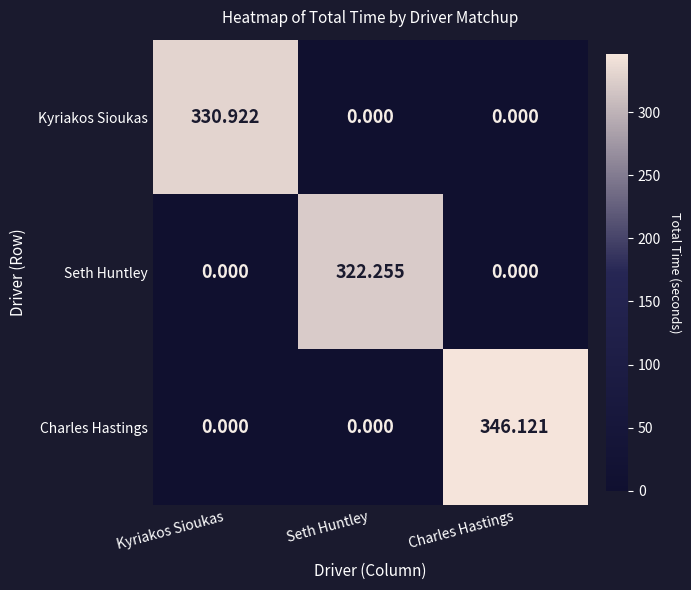

How many data points does each series have?

3